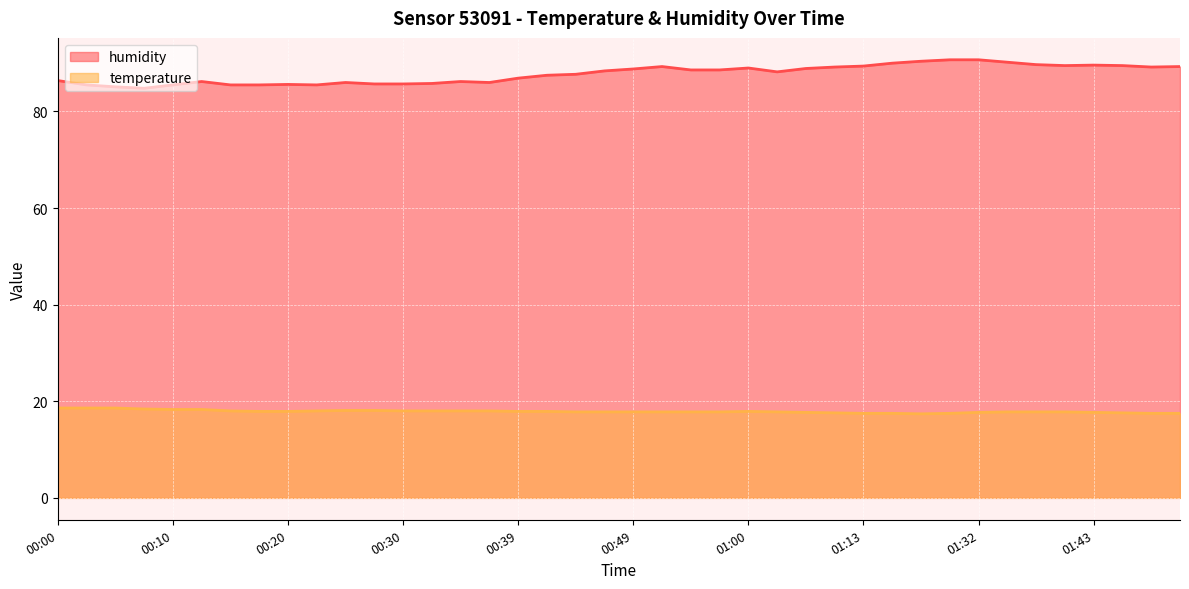

Where is the first local maximum for humidity?

00:12